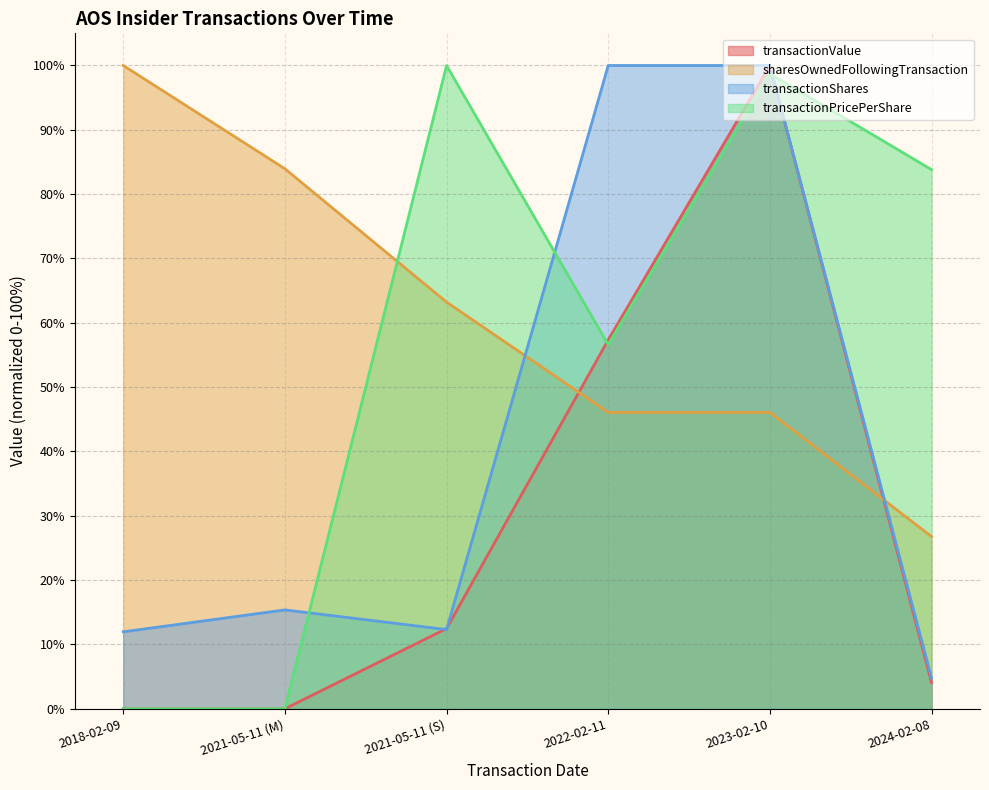

What is the label of the 4th point from the left?

2022-02-11